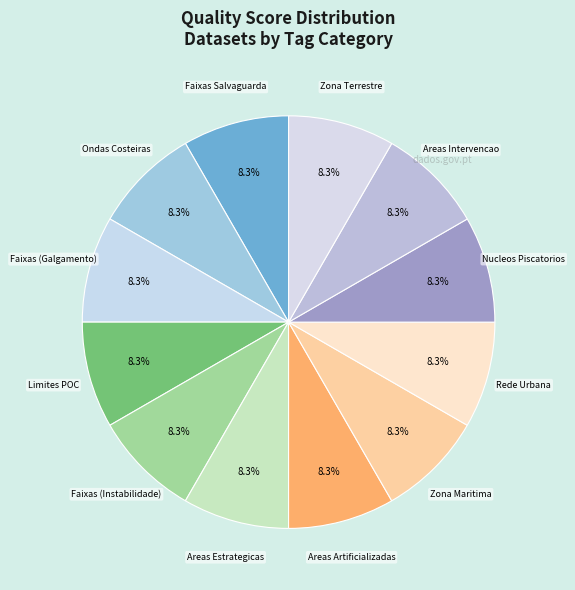

Is there a majority slice in this chart?

No